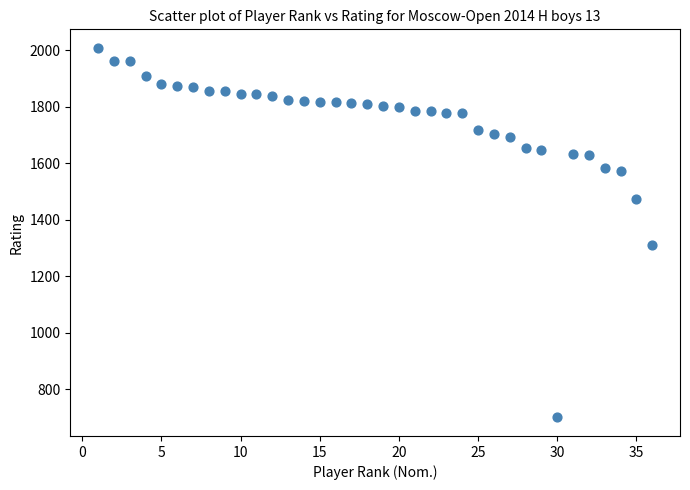

What Y value in the scatter plot is closest to 1354?

1309